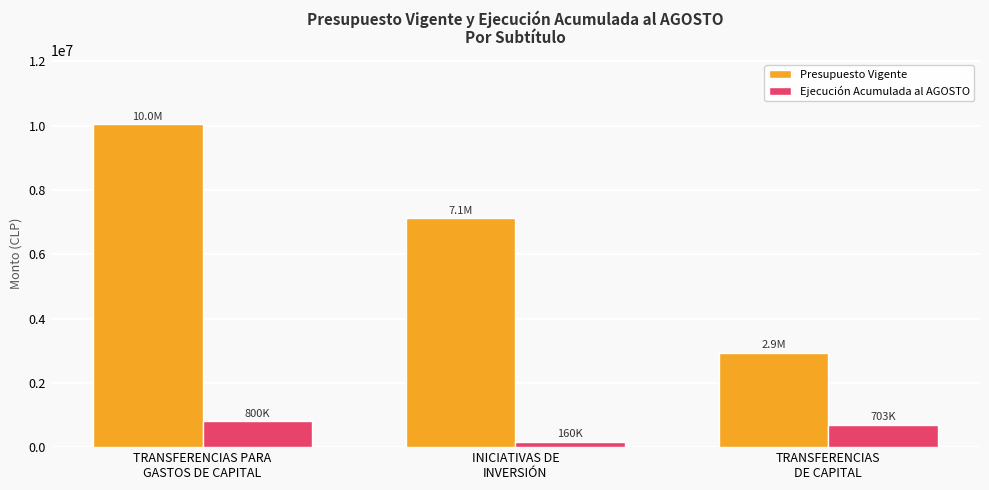

List the labels in order of Ejecución Acumulada al AGOSTO value, largest first.

TRANSFERENCIAS PARA
GASTOS DE CAPITAL, TRANSFERENCIAS
DE CAPITAL, INICIATIVAS DE
INVERSIÓN